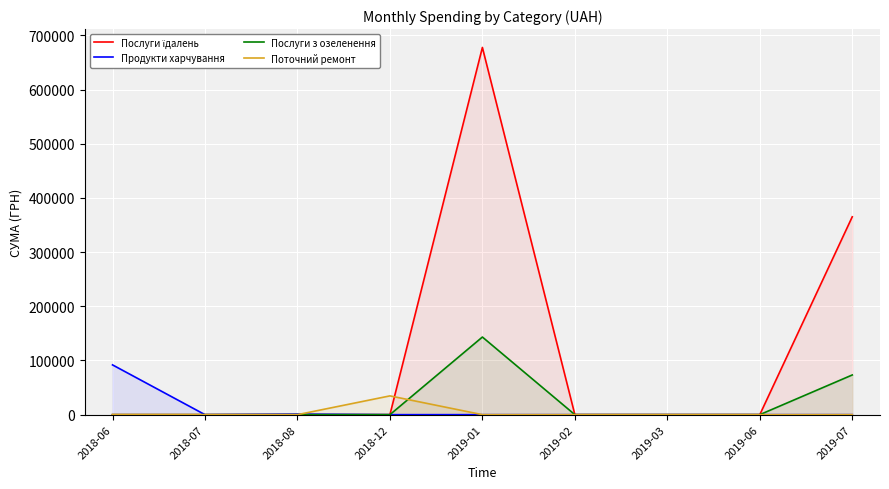

Which series has the largest total across all categories?

Послуги їдалень